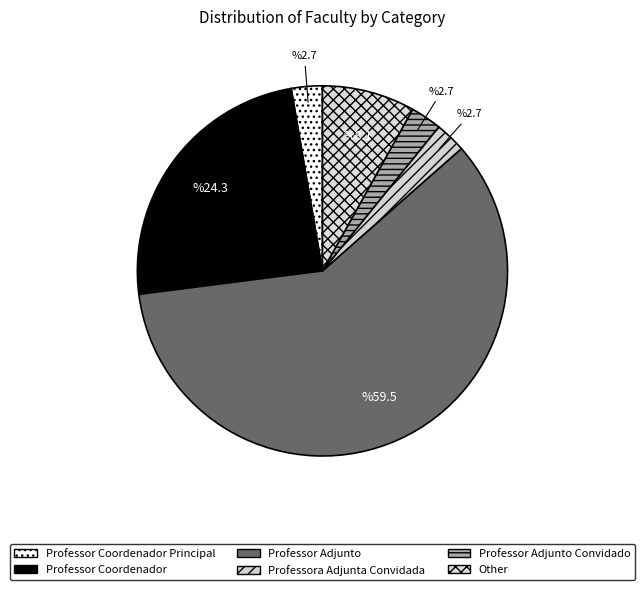

How many segments does this pie chart have?

6